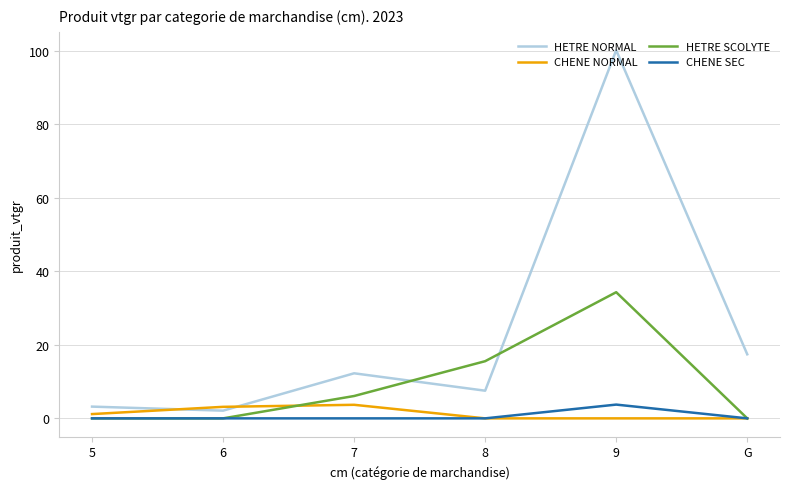

What is the maximum value for HETRE SCOLYTE?

34.3